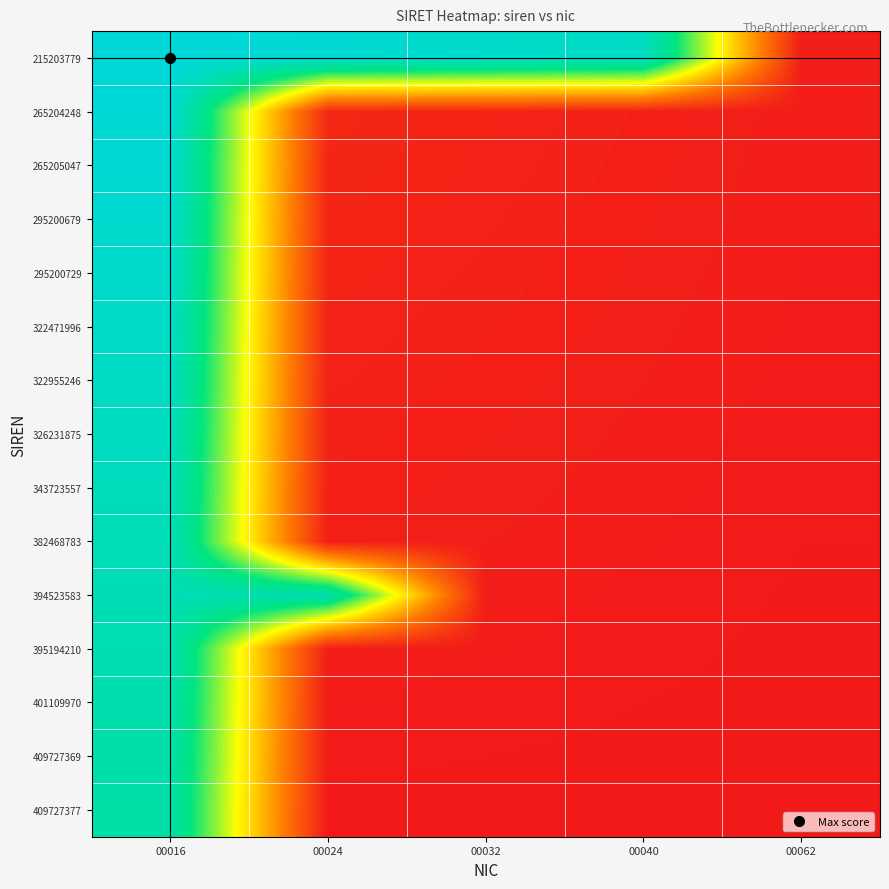

Reading left to right, what are all the values shown in this chart?

215203779: 00016=1.0	00024=1.0	00032=1.0	00040=0.9	00062=0.0
265204248: 00016=1.0	00024=0.0	00032=0.0	00040=0.0	00062=0.0
265205047: 00016=1.0	00024=0.0	00032=0.0	00040=0.0	00062=0.0
295200679: 00016=1.0	00024=0.0	00032=0.0	00040=0.0	00062=0.0
295200729: 00016=1.0	00024=0.0	00032=0.0	00040=0.0	00062=0.0
322471996: 00016=0.9	00024=0.0	00032=0.0	00040=0.0	00062=0.0
322955246: 00016=0.9	00024=0.0	00032=0.0	00040=0.0	00062=0.0
326231875: 00016=0.9	00024=0.0	00032=0.0	00040=0.0	00062=0.0
343723557: 00016=0.9	00024=0.0	00032=0.0	00040=0.0	00062=0.0
382468783: 00016=0.9	00024=0.0	00032=0.0	00040=0.0	00062=0.0
394523583: 00016=0.9	00024=0.9	00032=0.0	00040=0.0	00062=0.0
395194210: 00016=0.9	00024=0.0	00032=0.0	00040=0.0	00062=0.0
401109970: 00016=0.9	00024=0.0	00032=0.0	00040=0.0	00062=0.0
409727369: 00016=0.9	00024=0.0	00032=0.0	00040=0.0	00062=0.0
409727377: 00016=0.9	00024=0.0	00032=0.0	00040=0.0	00062=0.0